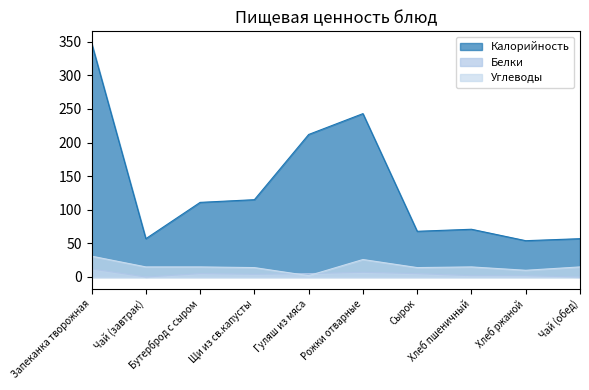

In Белки, how many points are lower than both neighbors (excluding endpoints)?

2